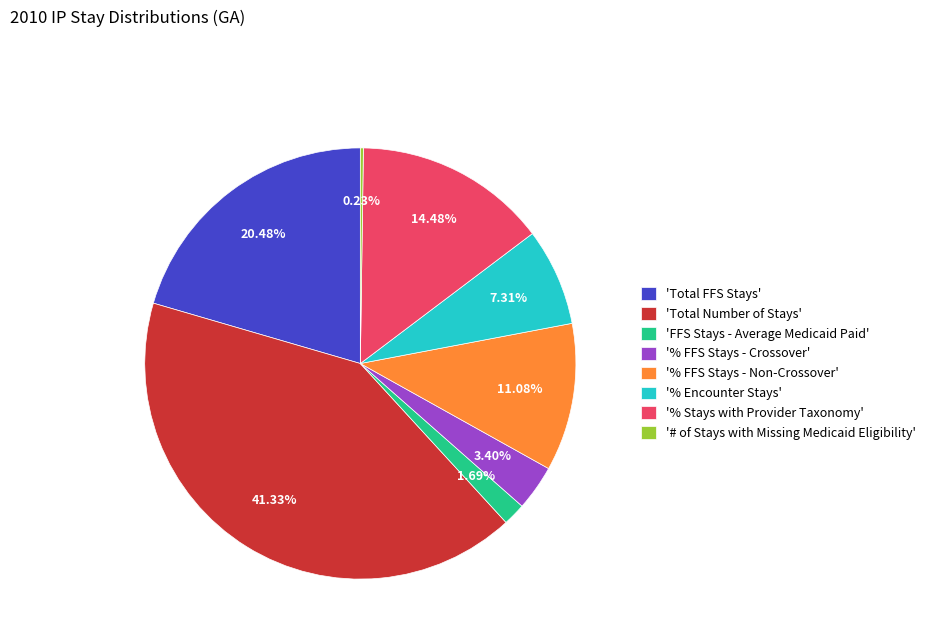

What is the largest slice in the pie chart?

'Total Number of Stays'